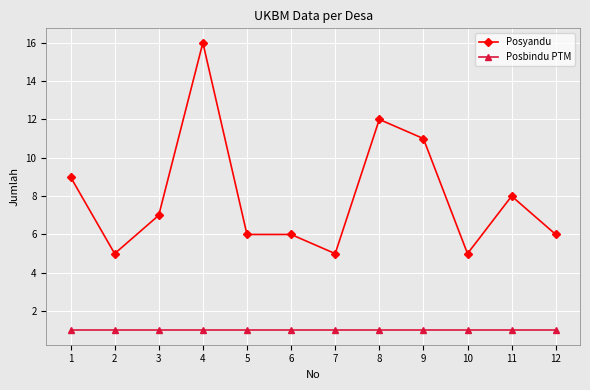

True or false: Posbindu PTM has a value of 0 at 3.

False